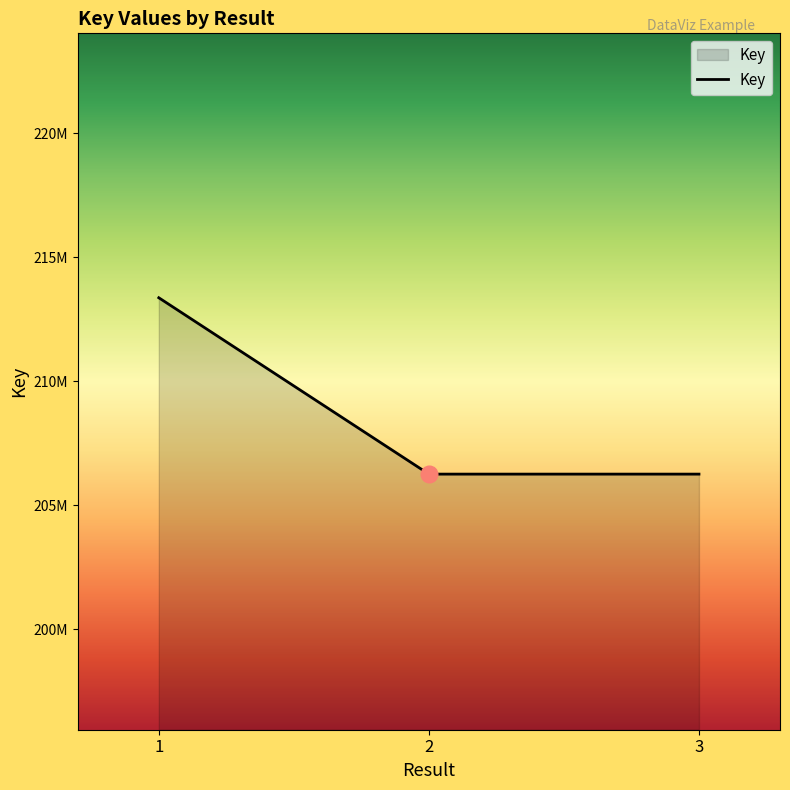

List the labels in order of value, smallest first.

2, 3, 1